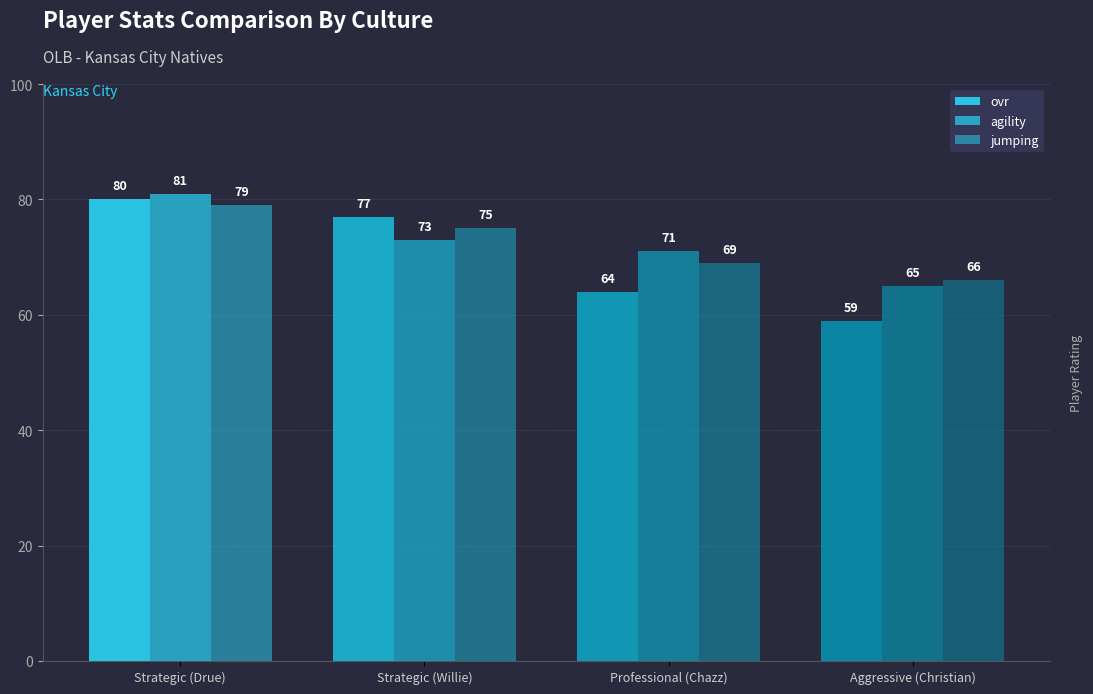

Which series has the widest spread of values?

ovr